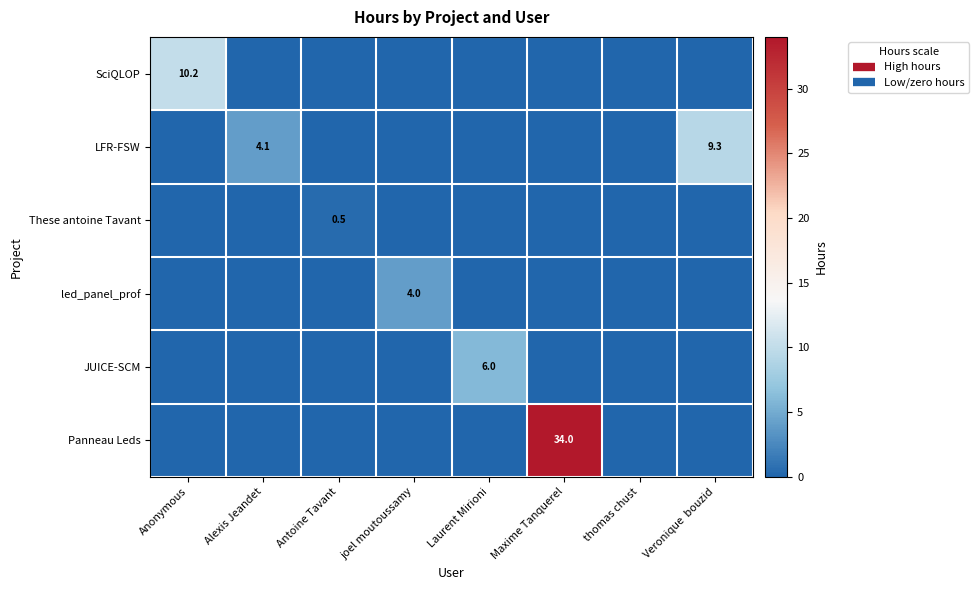

Is it true that led_panel_prof equals 1.9 at Maxime Tanquerel?

False